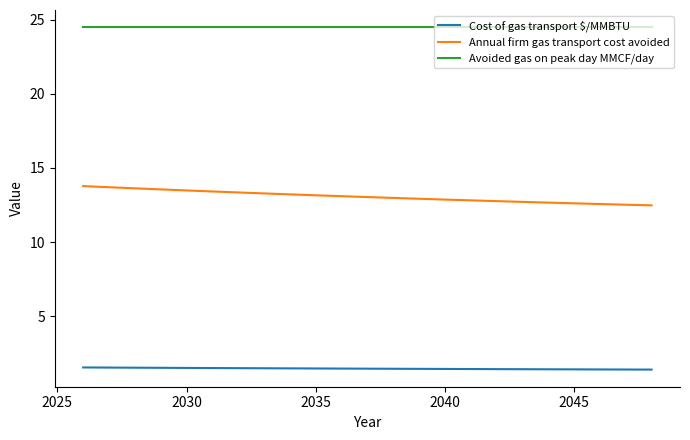

What is the sum of all Annual firm gas transport cost avoided values?

300.6